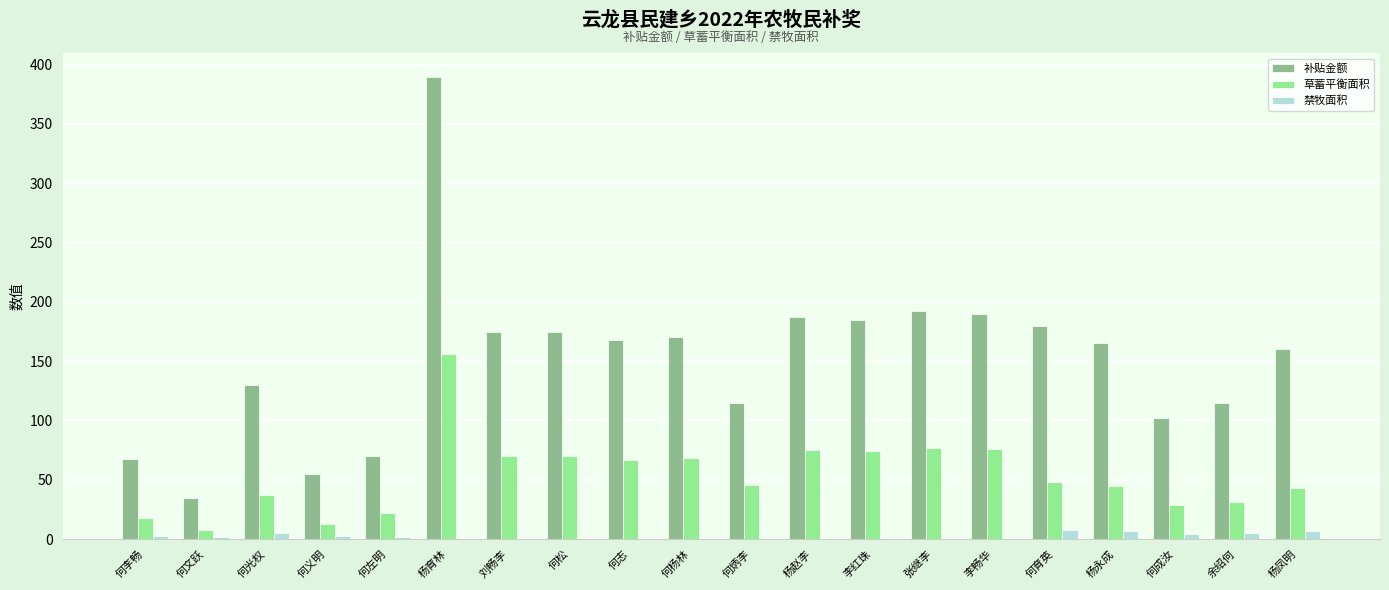

Between 何志 and 何成汝, which series saw the biggest shift?

补贴金额